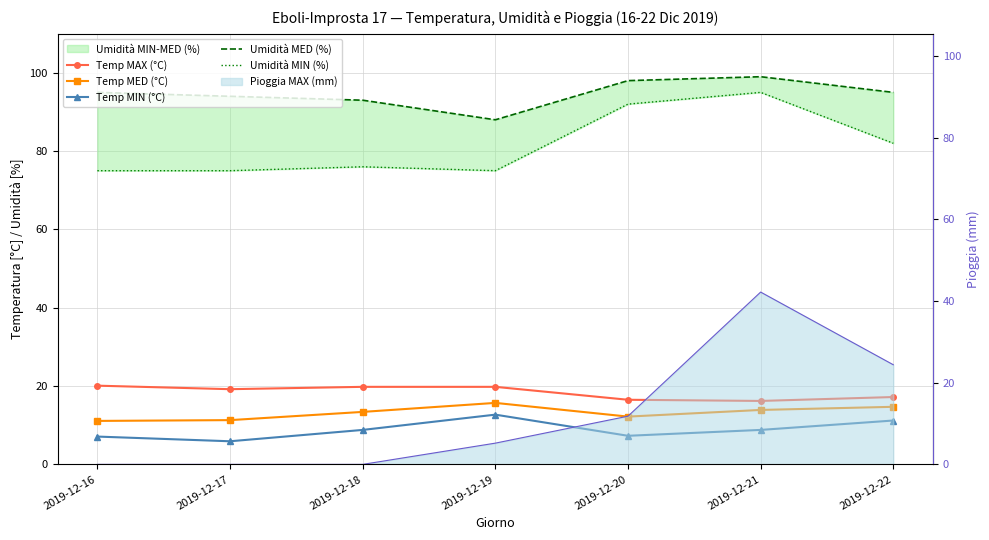

At which label does Umidità MED (%) first exceed 95?

2019-12-20